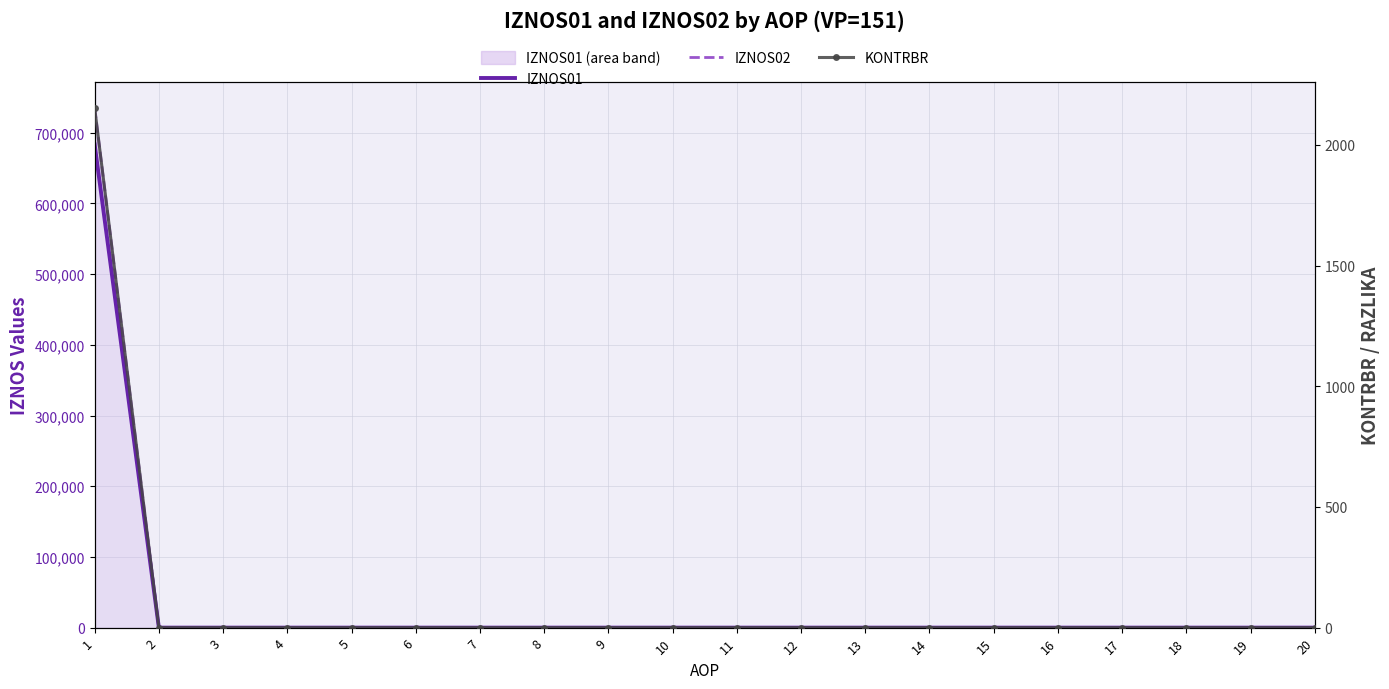

At how many categories does at least one series exceed 453866?

1